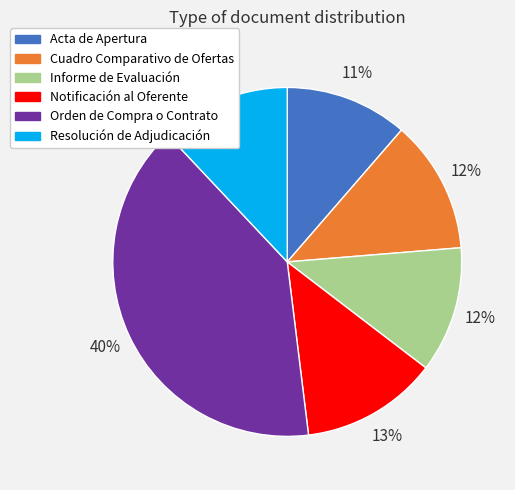

Which category has the biggest portion of the pie?

Orden de Compra o Contrato